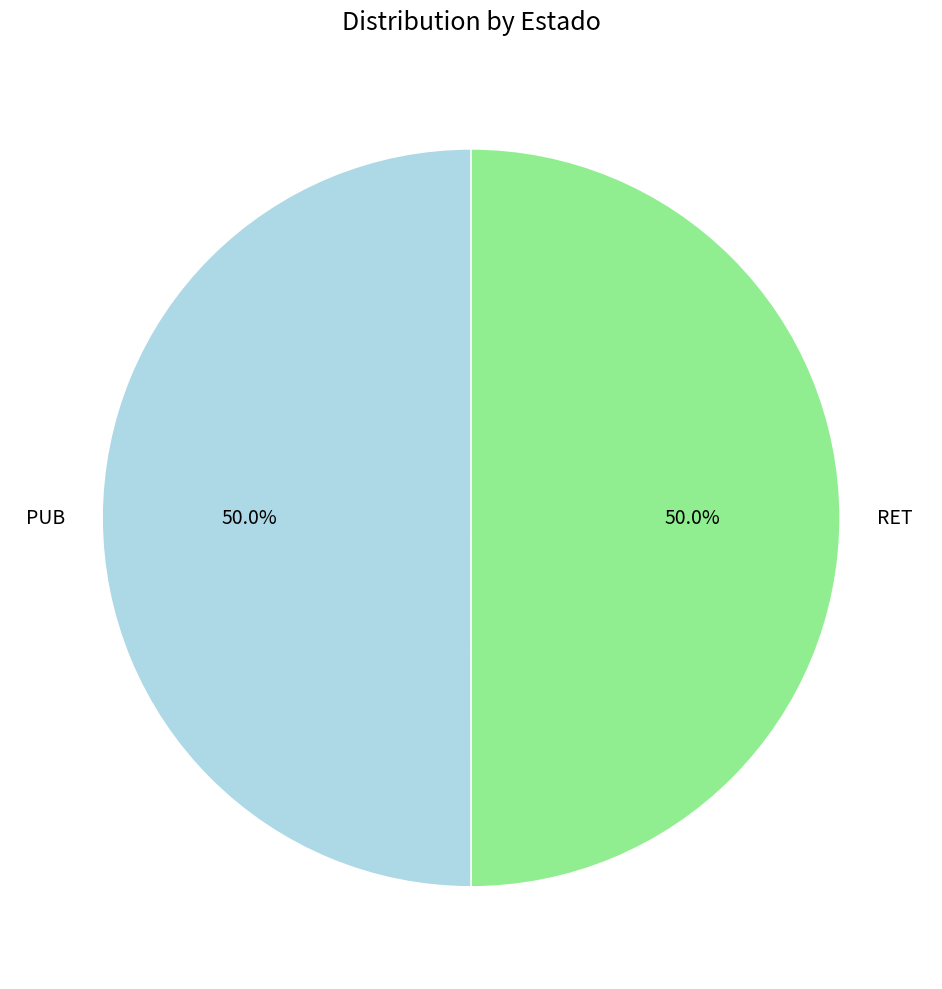

What percentage do RET and PUB together represent?

100.0%